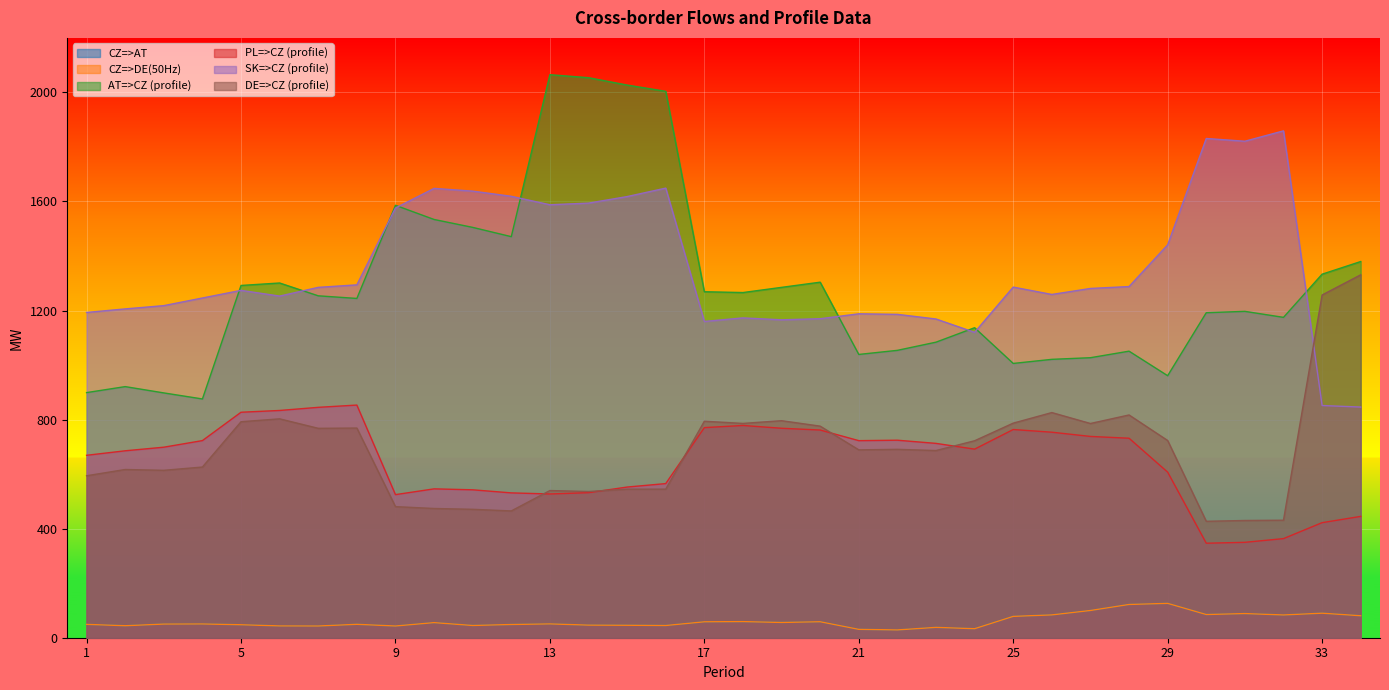

What is the difference between the maximum and minimum values in the AT=>CZ (profile) series?

1189.3